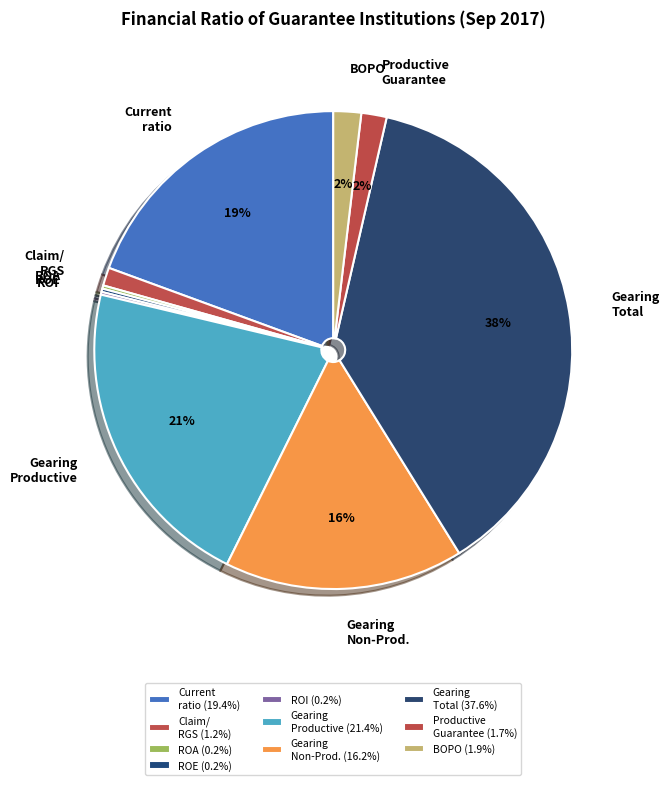

To the nearest percent, what percentage of the pie is Gearing Productive?

21%